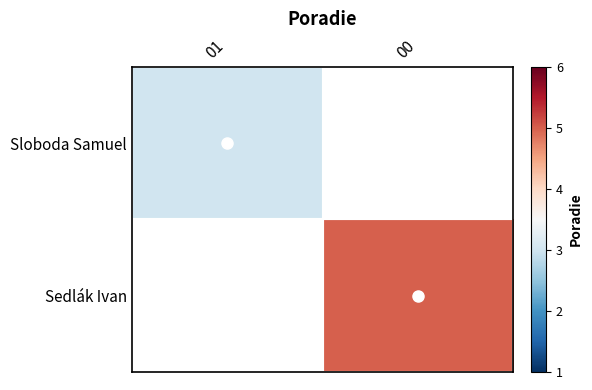

Which series has the widest spread of values?

Sloboda Samuel